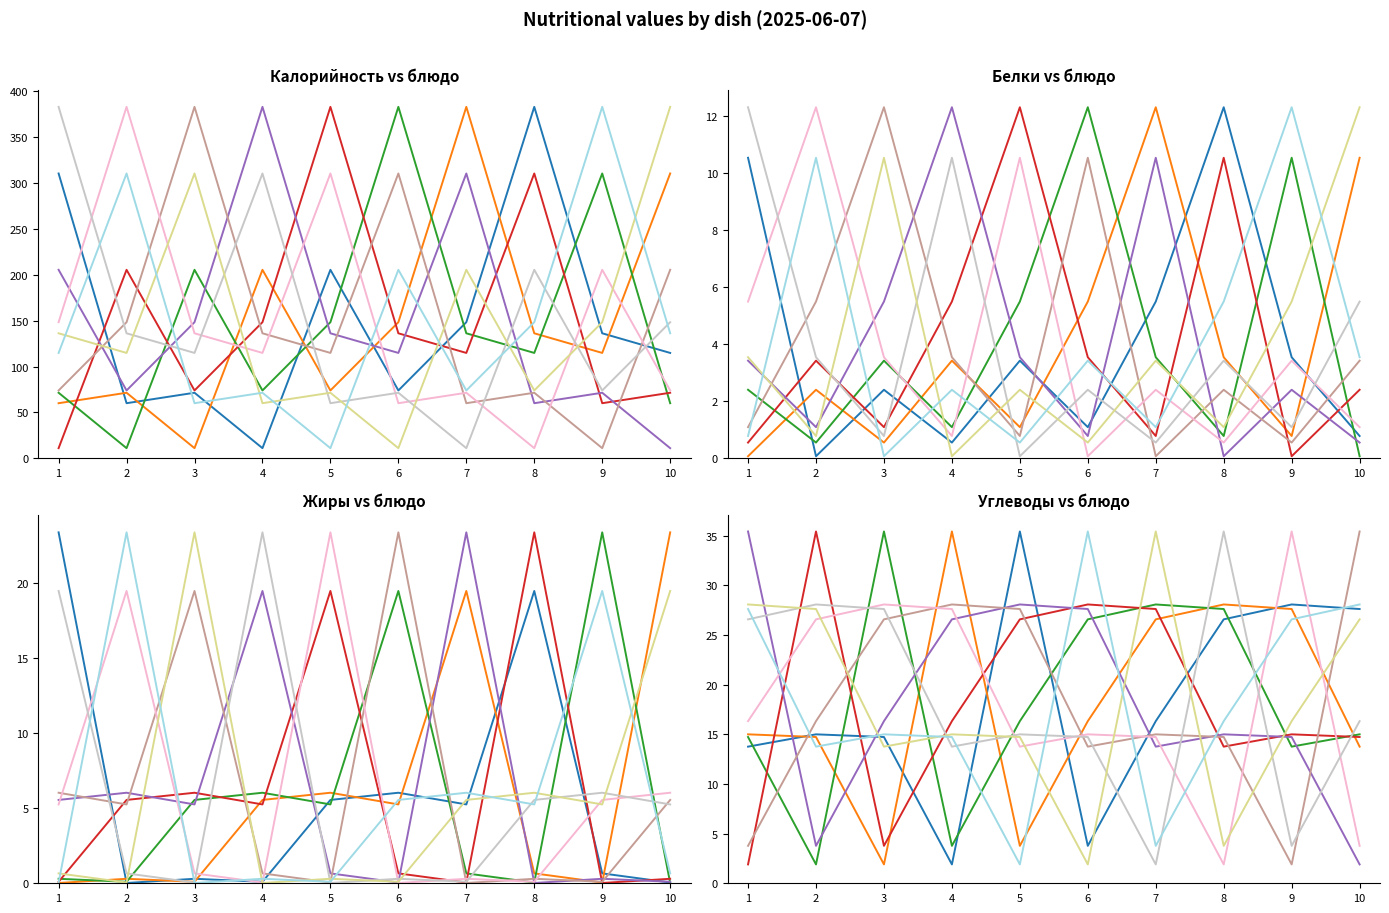

Is this an area chart (filled region under the line)?

No